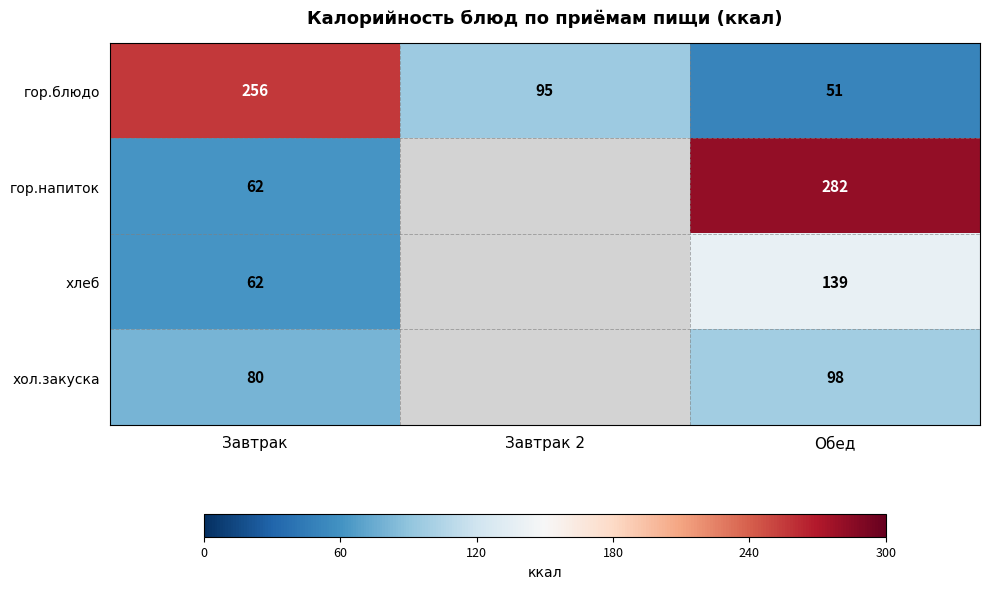

Rank the series at Обед from highest to lowest value.

гор.напиток, хлеб, хол.закуска, гор.блюдо